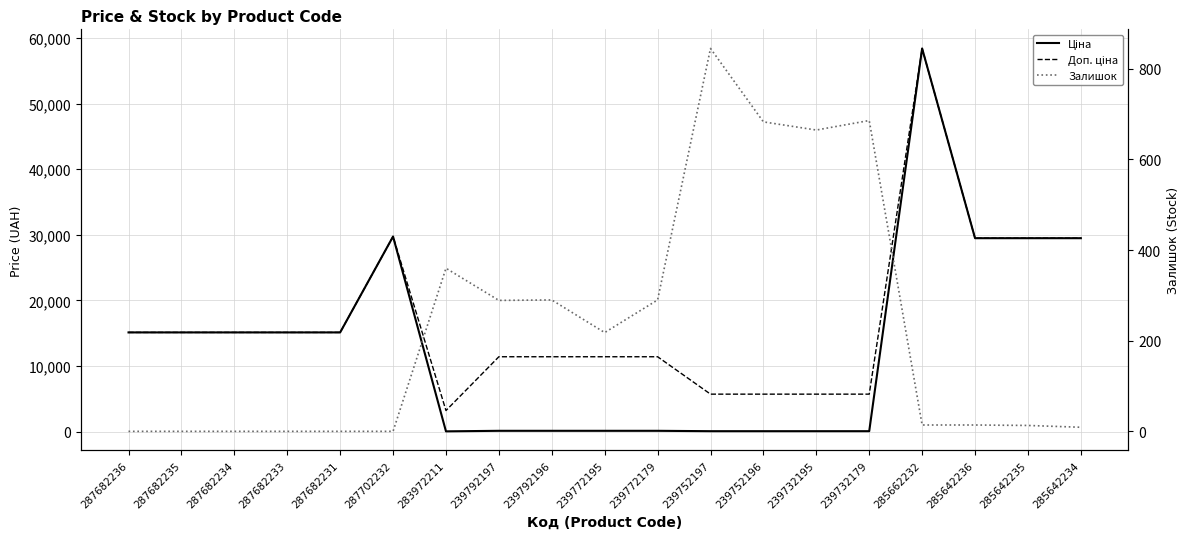

Reading left to right, what are all the values shown in this chart?

Ціна: 287682236=15120.0	287682235=15120.0	287682234=15120.0	287682233=15120.0	287682231=15120.0	287702232=29747.2	283972211=32.0	239792197=114.1	239792196=114.1	239772195=114.1	239772179=114.1	239752197=57.0	239752196=57.0	239732195=57.0	239732179=57.0	285662232=58426.5	285642236=29491.5	285642235=29491.5	285642234=29491.5
Доп. ціна: 287682236=15120.0	287682235=15120.0	287682234=15120.0	287682233=15120.0	287682231=15120.0	287702232=29747.2	283972211=3205.0	239792197=11410.0	239792196=11410.0	239772195=11410.0	239772179=11410.0	239752197=5705.0	239752196=5705.0	239732195=5705.0	239732179=5705.0	285662232=58426.5	285642236=29491.5	285642235=29491.5	285642234=29491.5
Залишок: 287682236=0.0	287682235=0.0	287682234=0.0	287682233=0.0	287682231=0.0	287702232=0.0	283972211=360.0	239792197=289.0	239792196=290.0	239772195=218.0	239772179=290.0	239752197=845.0	239752196=683.0	239732195=665.0	239732179=686.0	285662232=14.0	285642236=14.0	285642235=13.0	285642234=9.0